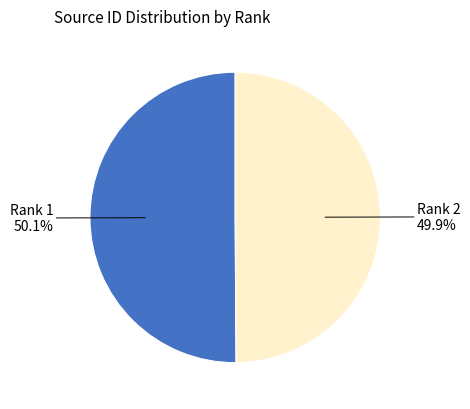

Is there a majority slice in this chart?

Yes